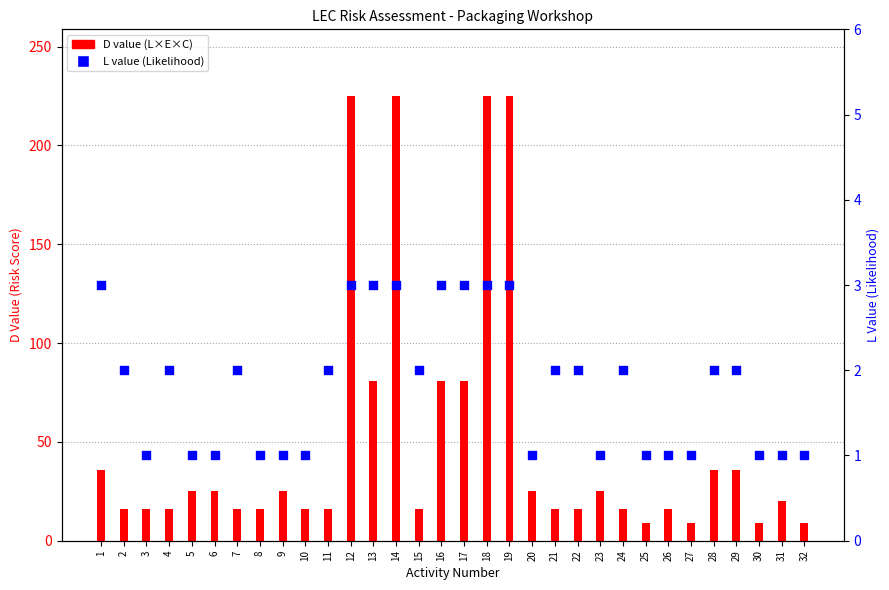

At how many categories does at least one series exceed 121?

4